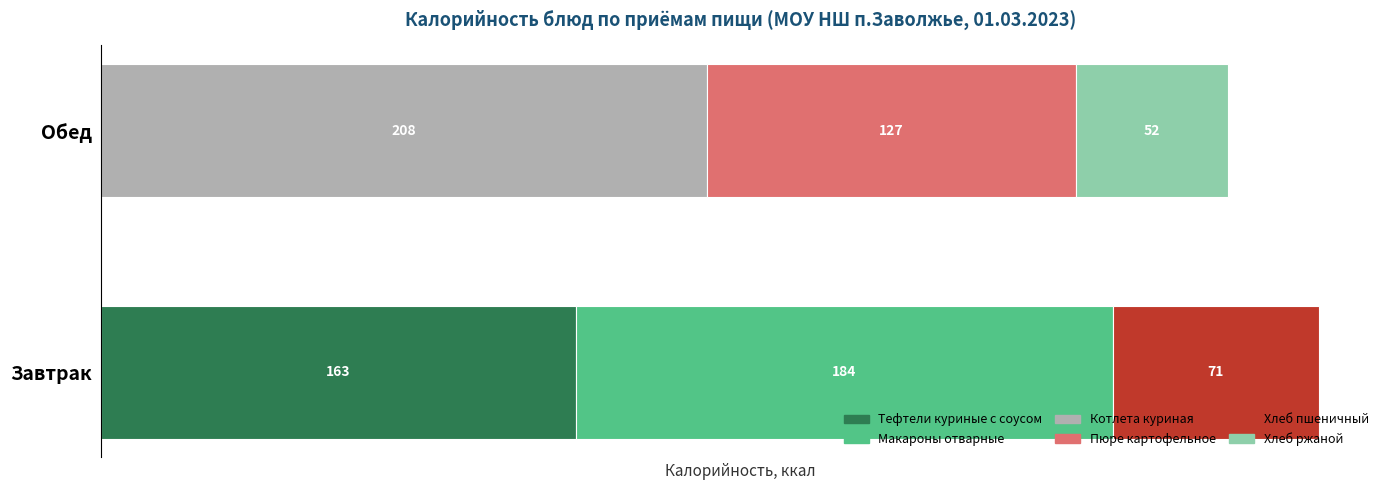

At which category is the sum across all series the highest?

Завтрак